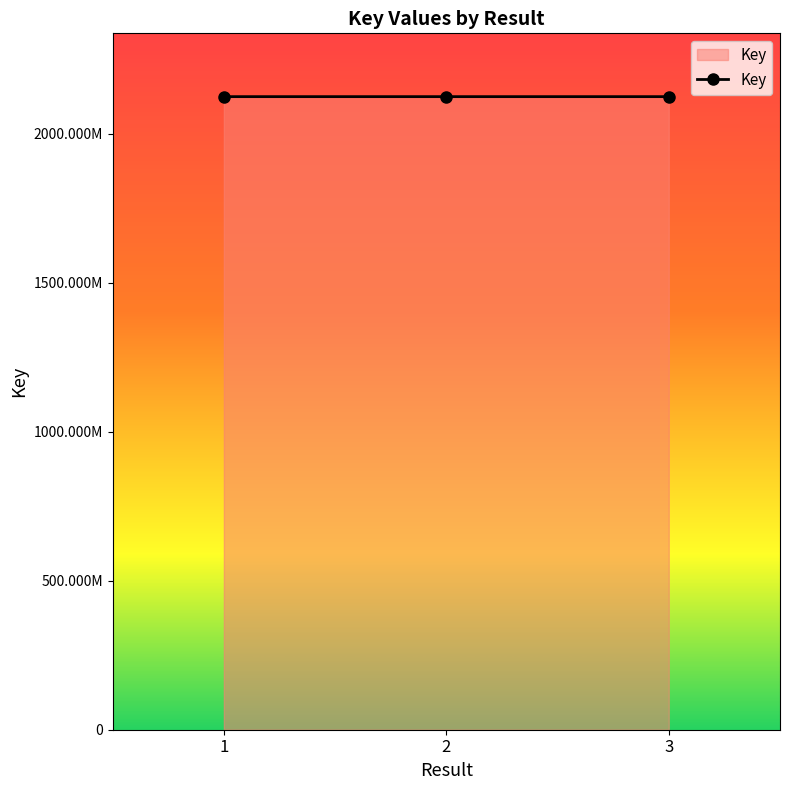

List the labels in order of value, largest first.

2, 1, 3